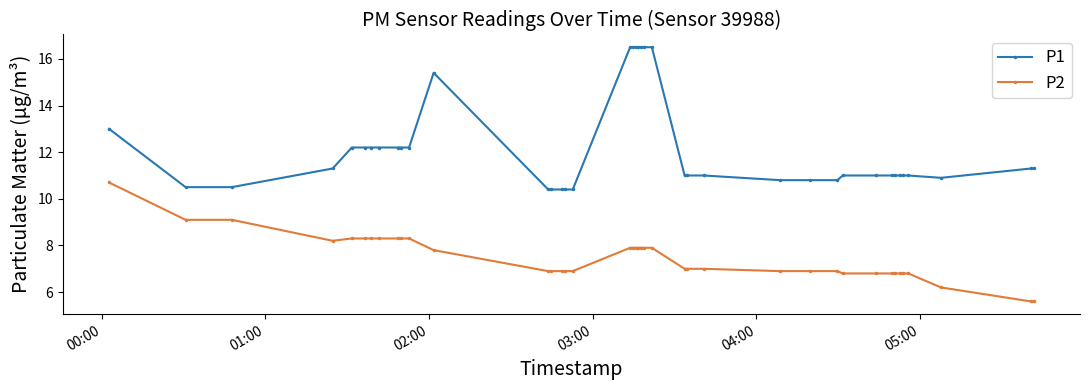

Which series has the widest spread of values?

P1